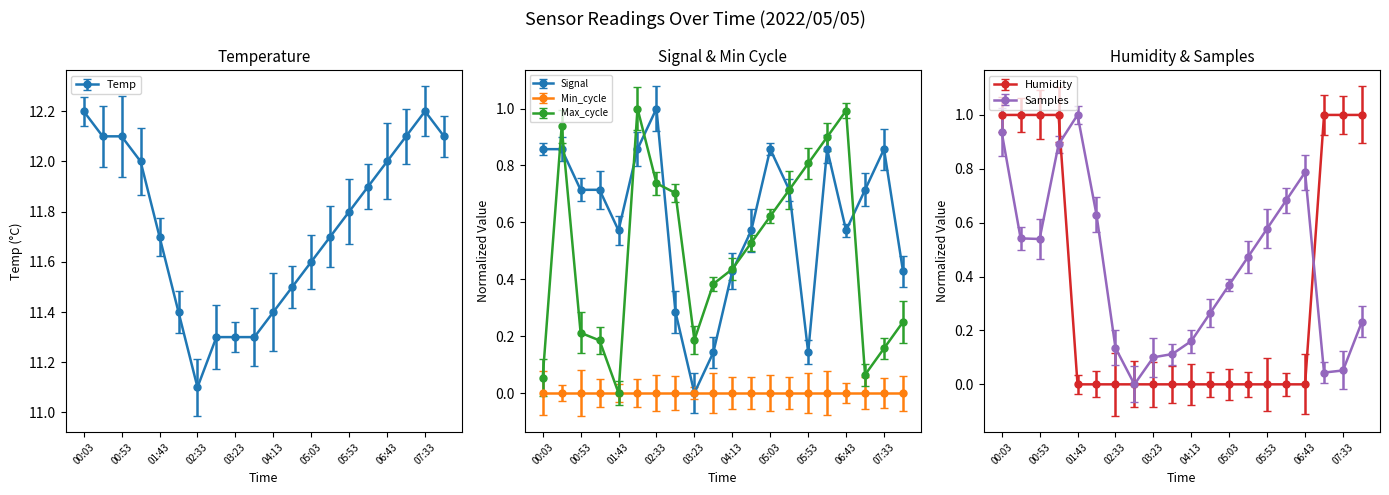

What position from the left is 00:03?

1